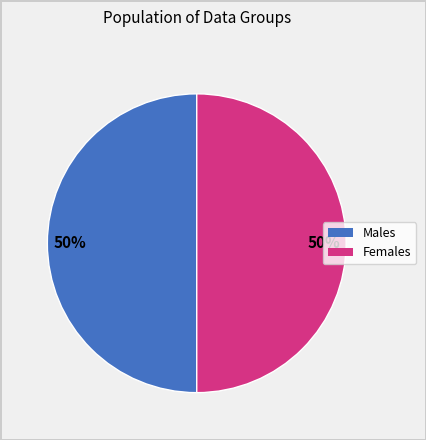

To the nearest percent, what is the average slice percentage?

50%